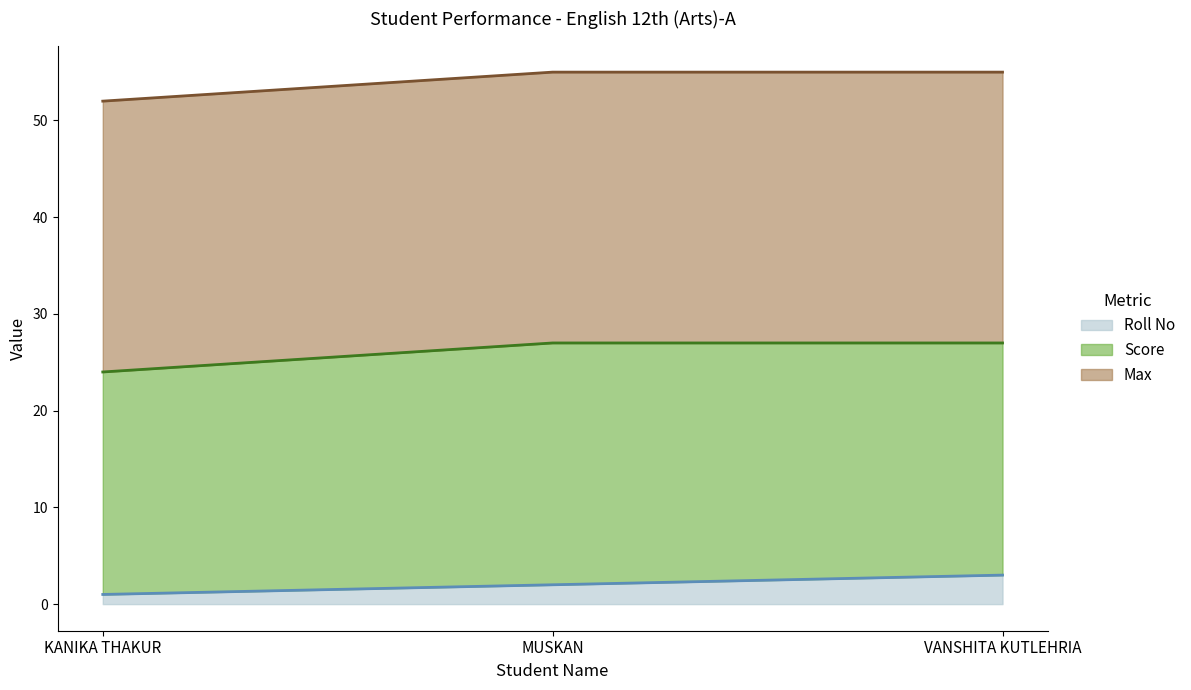

Reading left to right, list all the values displayed in this chart.

Roll No: 1	2	3
Score: 23	25	24
Max: 28	28	28